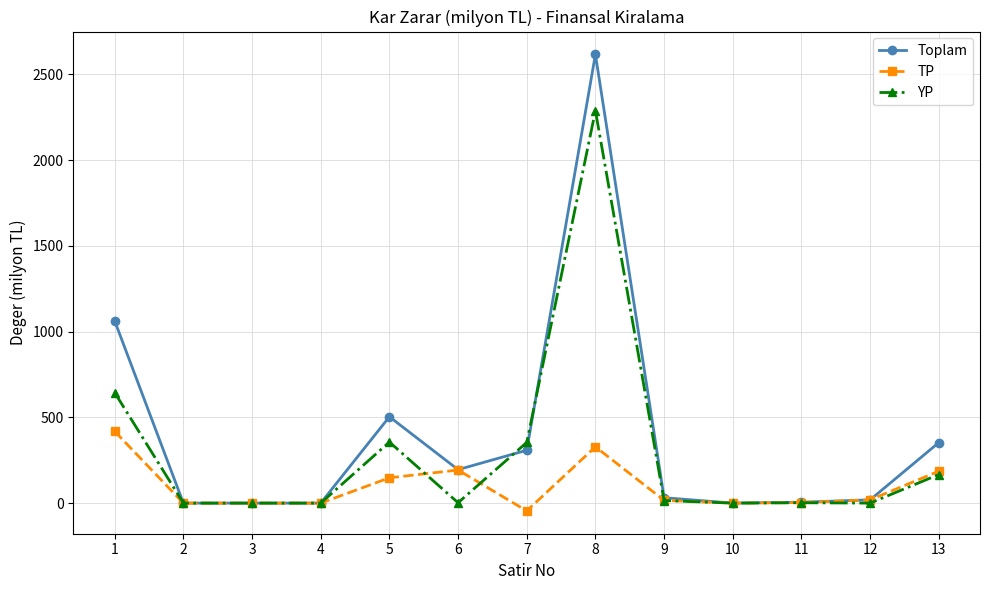

Which series ends up on top after the final intersection of Toplam and YP?

Toplam